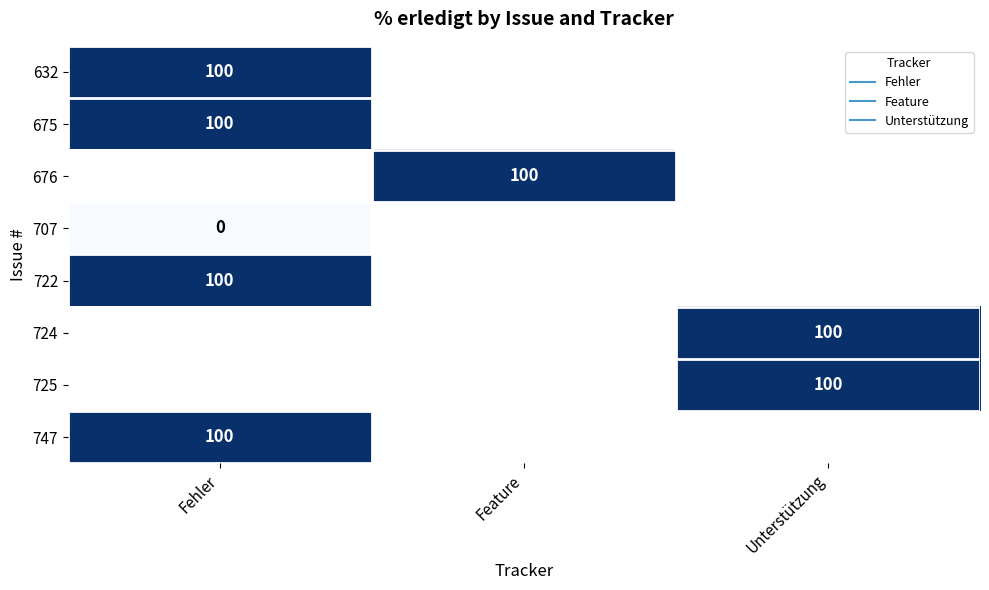

At which label does 722 reach its peak?

Fehler